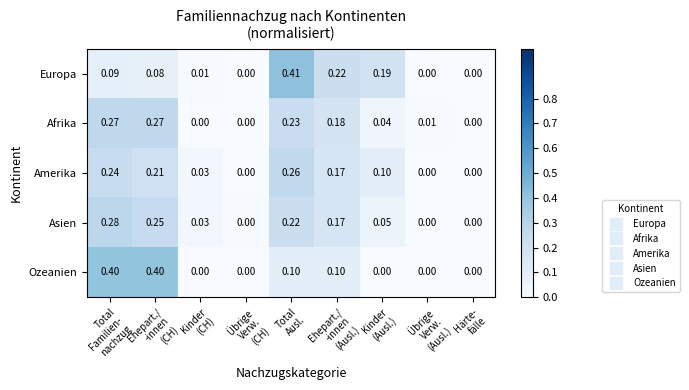

Rank the series by their maximum value, from lowest to highest.

Amerika, Afrika, Asien, Ozeanien, Europa